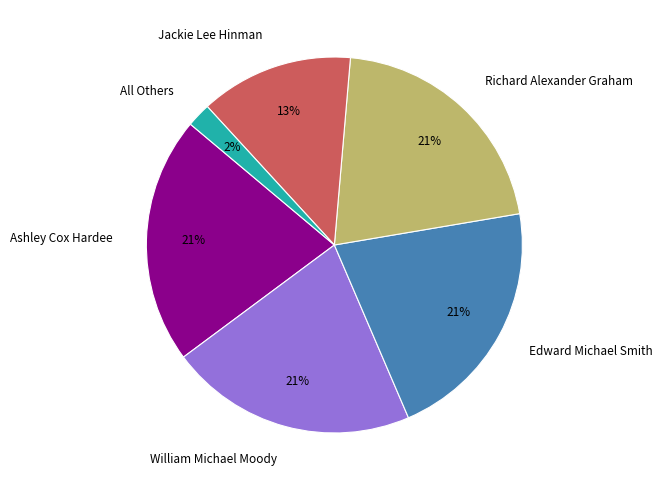

Count the number of slices in the pie.

6